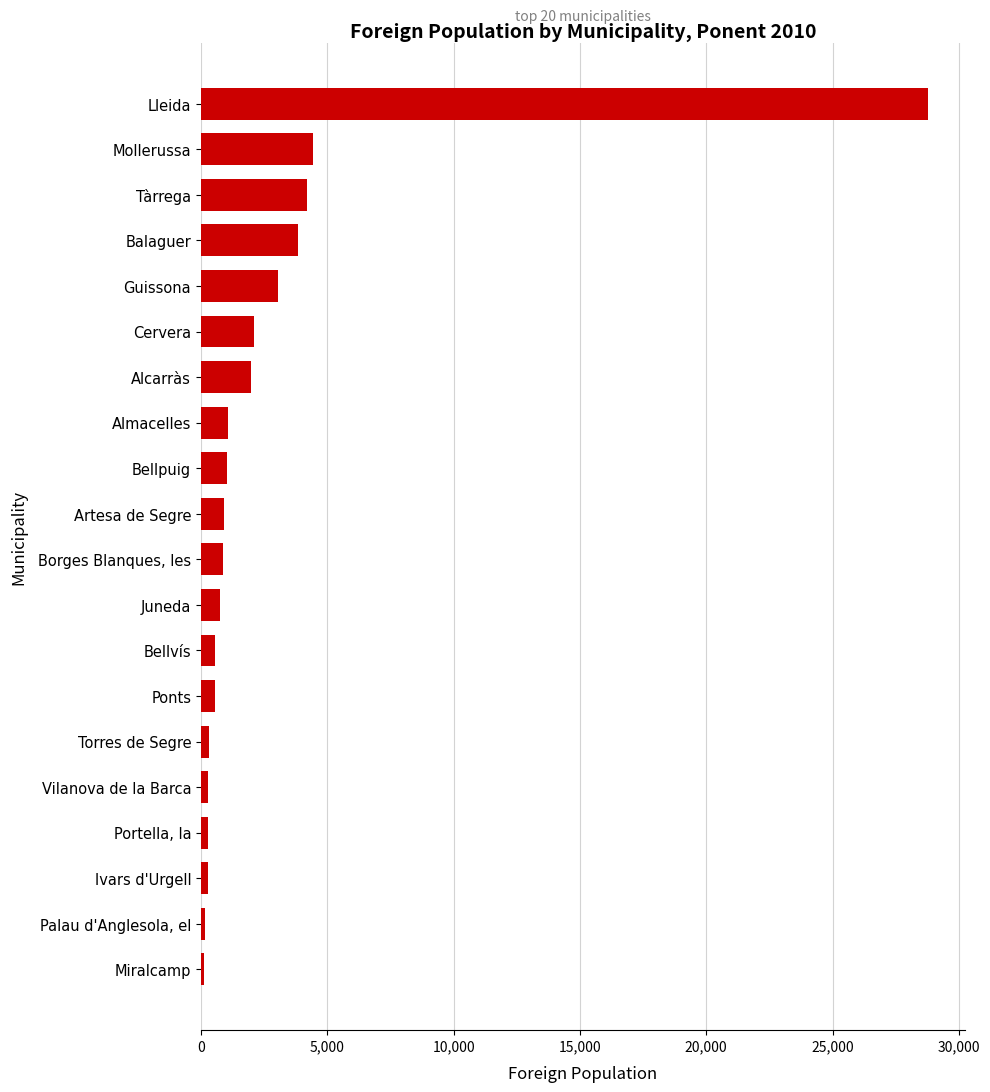

What is the difference between the maximum and minimum values?

28669